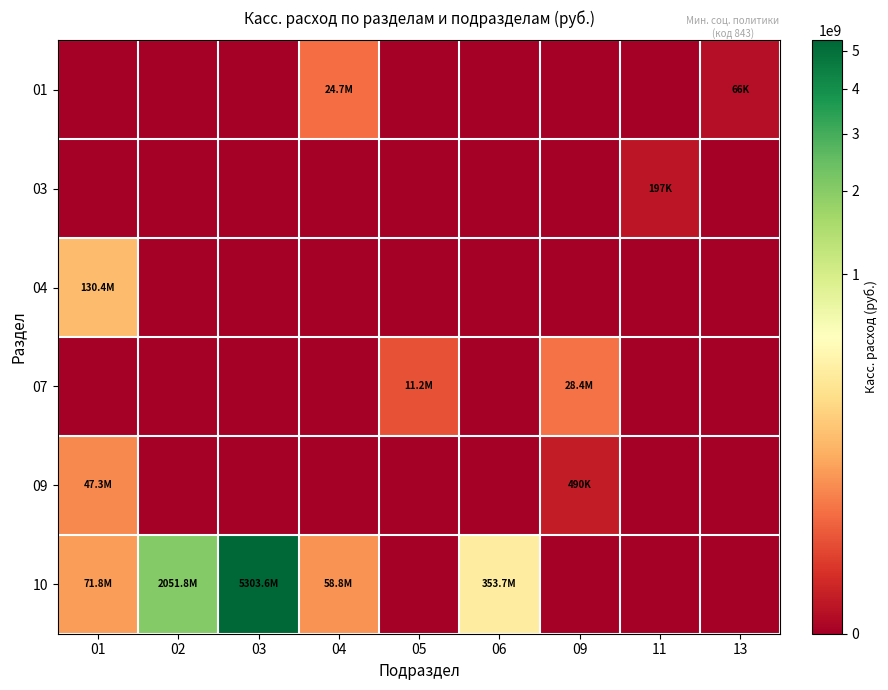

Reading left to right, transcribe all the data shown in this chart.

01: 01=0.0	02=0.0	03=0.0	04=24725258.1	05=0.0	06=0.0	09=0.0	11=0.0	13=65853.6
03: 01=0.0	02=0.0	03=0.0	04=0.0	05=0.0	06=0.0	09=0.0	11=197343.0	13=0.0
04: 01=130350009.9	02=0.0	03=0.0	04=0.0	05=0.0	06=0.0	09=0.0	11=0.0	13=0.0
07: 01=0.0	02=0.0	03=0.0	04=0.0	05=11244899.6	06=0.0	09=28399308.0	11=0.0	13=0.0
09: 01=47307012.1	02=0.0	03=0.0	04=0.0	05=0.0	06=0.0	09=489826.0	11=0.0	13=0.0
10: 01=71780993.5	02=2051811499.8	03=5303632638.4	04=58834960.8	05=0.0	06=353725405.4	09=0.0	11=0.0	13=0.0